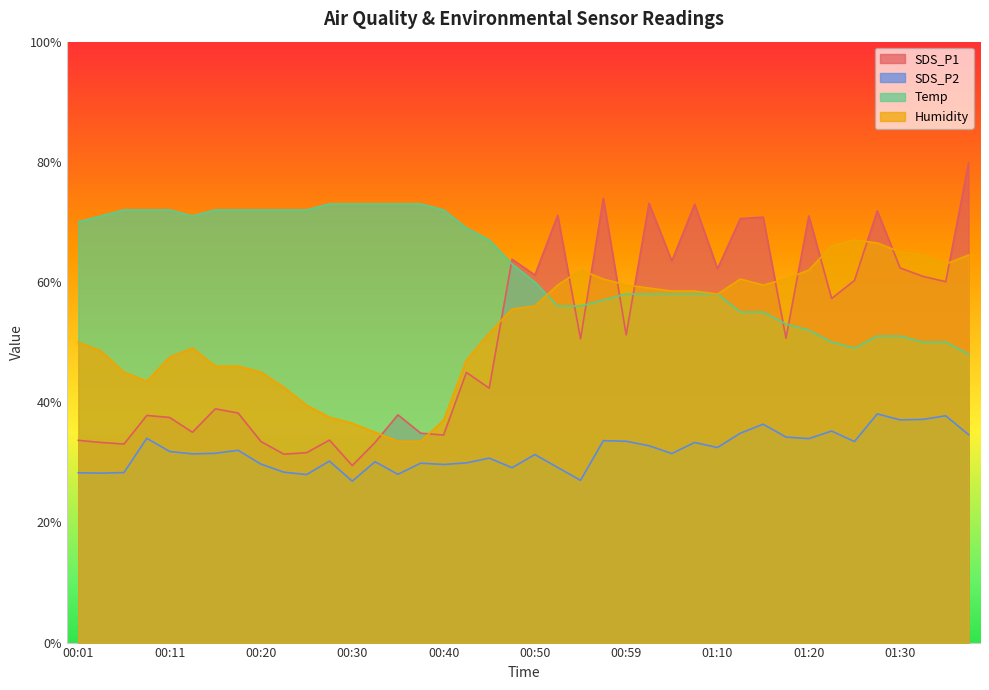

Reading right to left, extract all data points from this chart.

SDS_P1: 79.9	60.1	60.9	62.3	71.9	60.3	57.3	71.0	50.7	70.8	70.6	62.2	72.9	63.5	73.1	51.2	73.9	50.5	71.1	61.2	63.8	42.3	45.0	34.5	34.8	37.9	33.3	29.5	33.7	31.6	31.4	33.5	38.2	38.9	35.0	37.5	37.8	33.0	33.3	33.7
SDS_P2: 34.6	37.7	37.1	37.1	38.1	33.5	35.2	33.9	34.2	36.3	34.8	32.5	33.3	31.5	32.8	33.5	33.6	27.0	29.1	31.3	29.1	30.7	29.9	29.6	29.9	28.0	30.1	26.9	30.2	28.0	28.4	29.7	32.0	31.5	31.4	31.8	34.0	28.3	28.2	28.3
Temp: 48.0	50.0	50.0	51.0	51.0	49.0	50.0	52.0	53.0	55.0	55.0	58.0	58.0	58.0	58.0	58.0	57.0	56.0	56.0	60.0	63.0	67.0	69.0	72.0	73.0	73.0	73.0	73.0	73.0	72.0	72.0	72.0	72.0	72.0	71.0	72.0	72.0	72.0	71.0	70.0
Humidity: 64.5	63.0	64.5	65.0	66.5	67.0	66.0	62.0	60.5	59.5	60.5	58.0	58.5	58.5	59.0	59.5	60.5	62.0	59.5	56.0	55.5	51.5	47.0	37.0	33.5	33.5	35.0	36.5	37.5	39.5	42.5	45.0	46.0	46.0	49.0	47.5	43.5	45.0	48.5	50.0